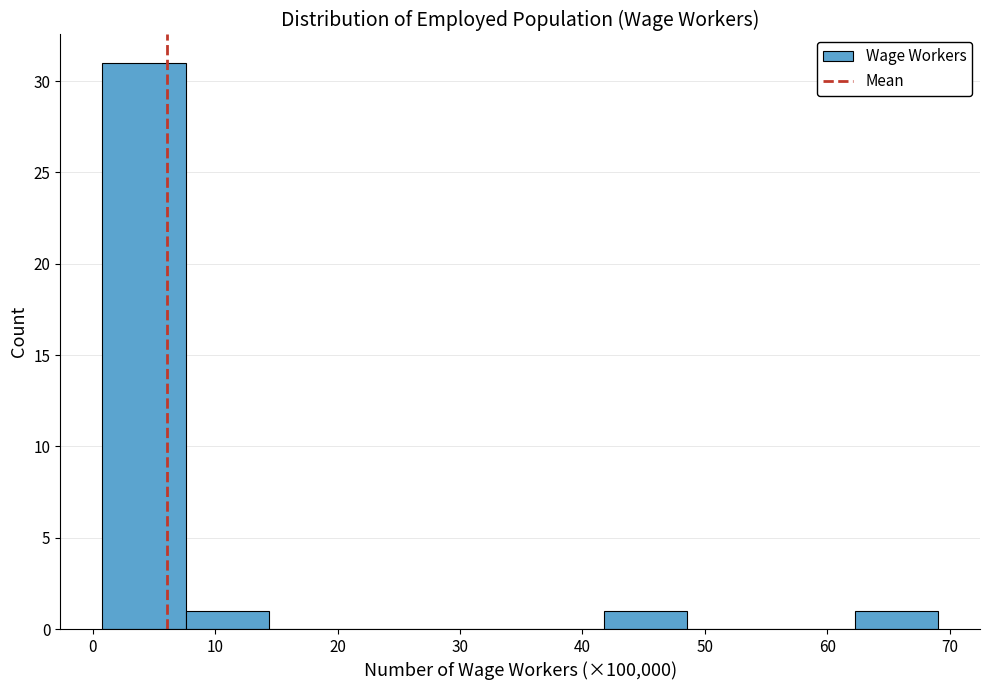

Over which range of the x-axis is the bar tallest?

1 to 8